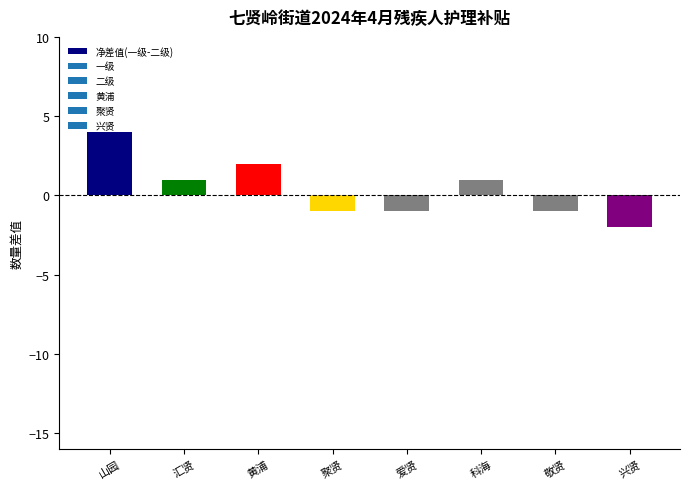

Is it true that the value at 兴贤 is -2?

True